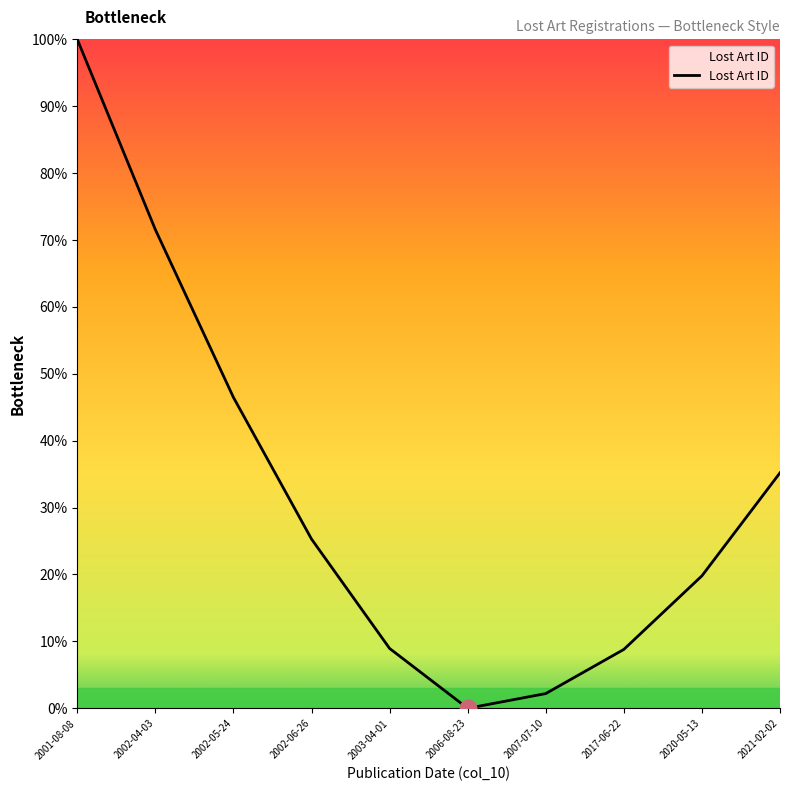

The chart shows a value of 61.4 at 2021-02-02. True or false?

False